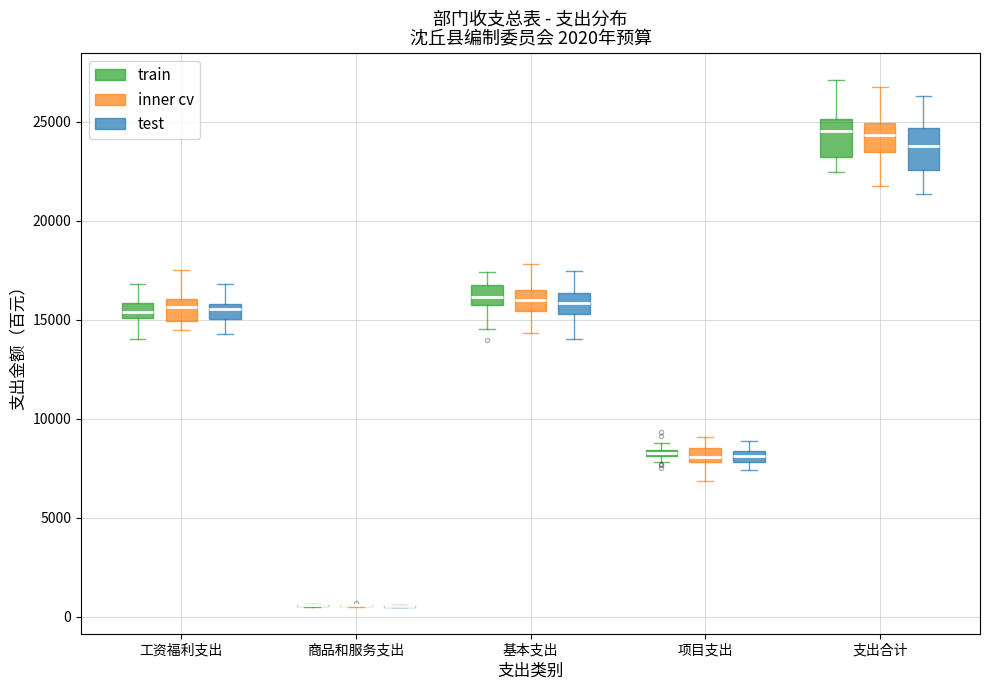

Where does the lower whisker of the box for 支出合计 (inner cv) end on the y-axis? The values are not printed on the chart, so give them approximately, as read against the axis.

22000